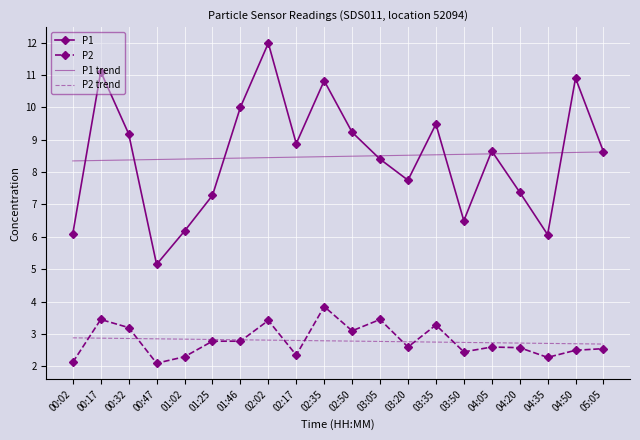

True or false: P2 and P1 cross at least once.

False